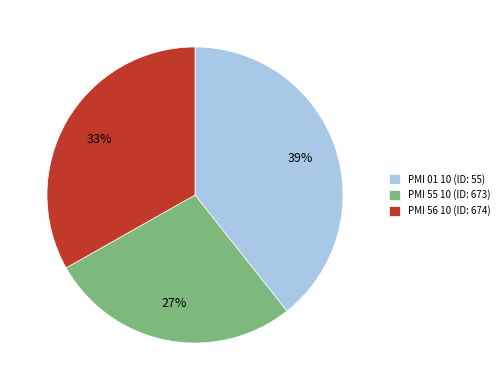

To the nearest percent, what is the difference between the largest and smallest slice percentages?

12%